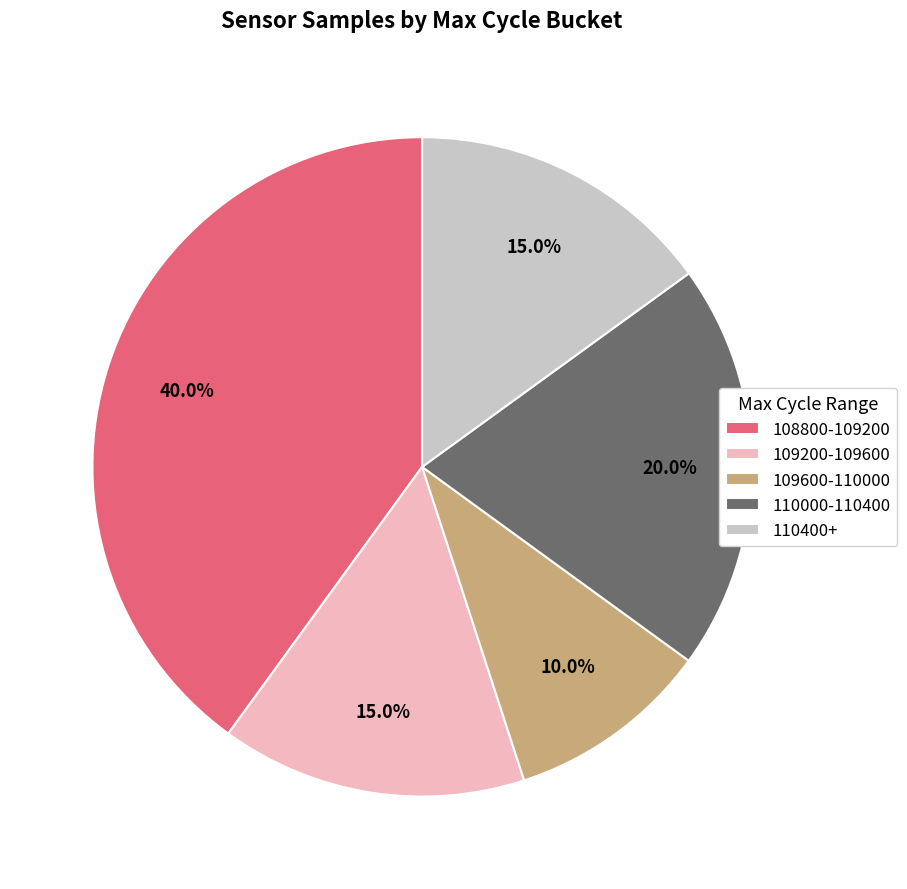

Combined, what portion of the pie is 110400+ and 109200-109600?

30.0%